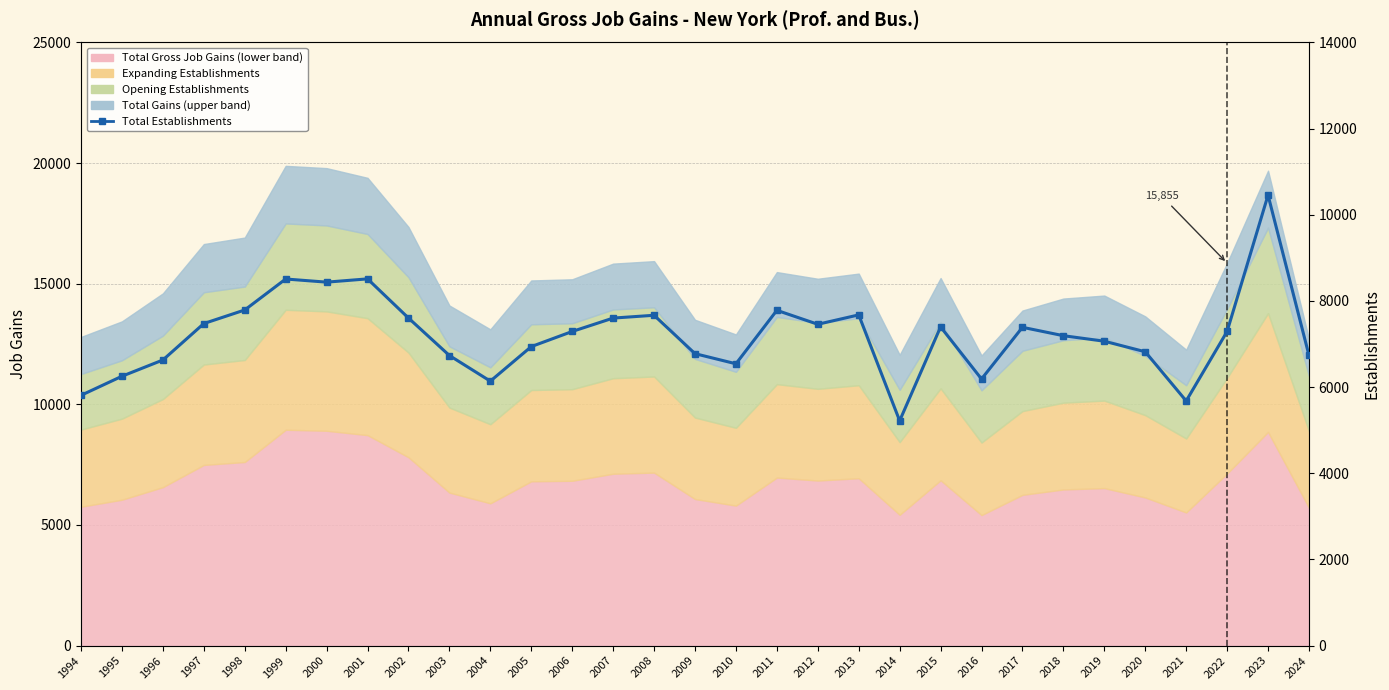

List the labels in order of value, smallest first.

2014, 2021, 1994, 2004, 2016, 1995, 2010, 1996, 2003, 2024, 2009, 2020, 2005, 2019, 2018, 2006, 2022, 2017, 2015, 2012, 1997, 2007, 2002, 2008, 2013, 2011, 1998, 2000, 1999, 2001, 2023